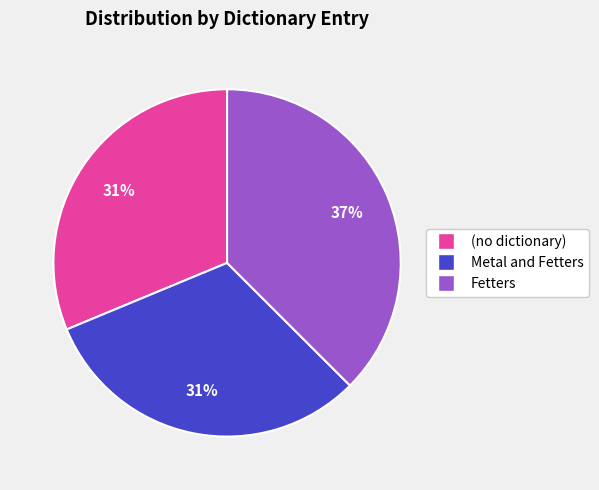

Which slice is the largest?

Fetters